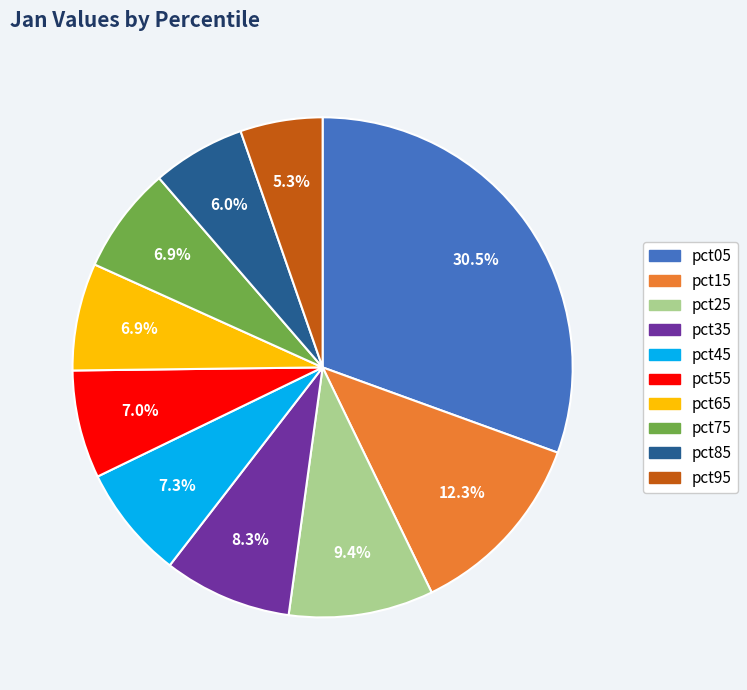

What percentage is the pct15 slice, to the nearest percent?

12%